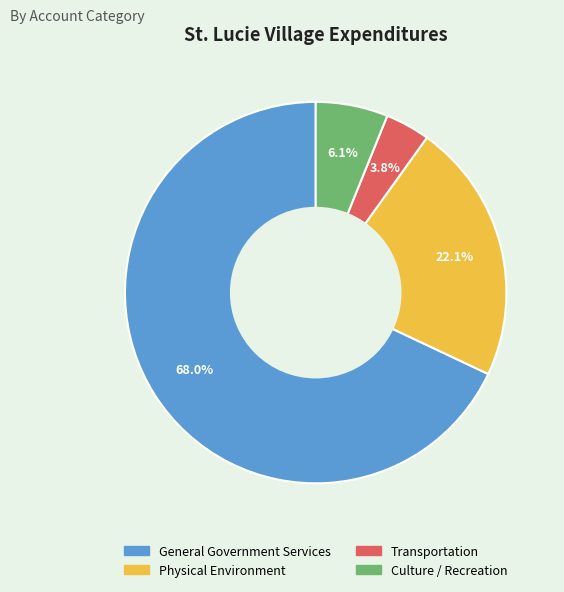

Between Transportation and Culture / Recreation, which is larger?

Culture / Recreation